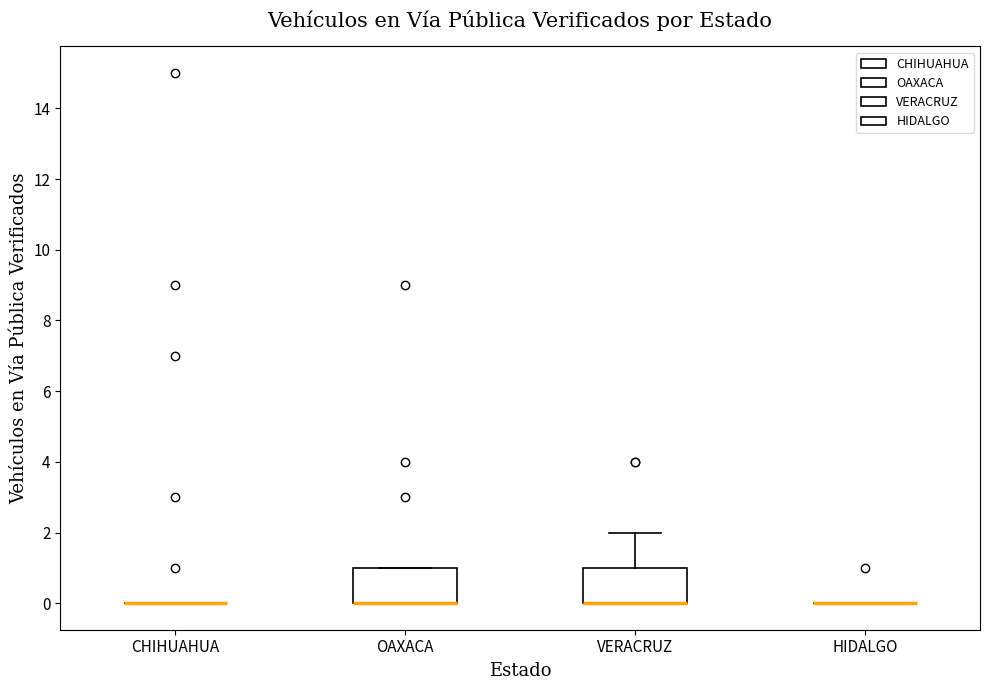

Reading left to right, transcribe this box plot: for each box, give where its median line is, the range the box spans, and where its two whiskers end, as read against the y-axis. The values are not printed on the chart, so give them approximately, as read against the axis.

CHIHUAHUA: box collapsed to a line at 0, whiskers 0 to 0
OAXACA: median 0 (drawn on the box's lower edge), box 0 to 1, whiskers 0 to 1
VERACRUZ: median 0 (drawn on the box's lower edge), box 0 to 1, whiskers 0 to 2
HIDALGO: box collapsed to a line at 0, whiskers 0 to 0